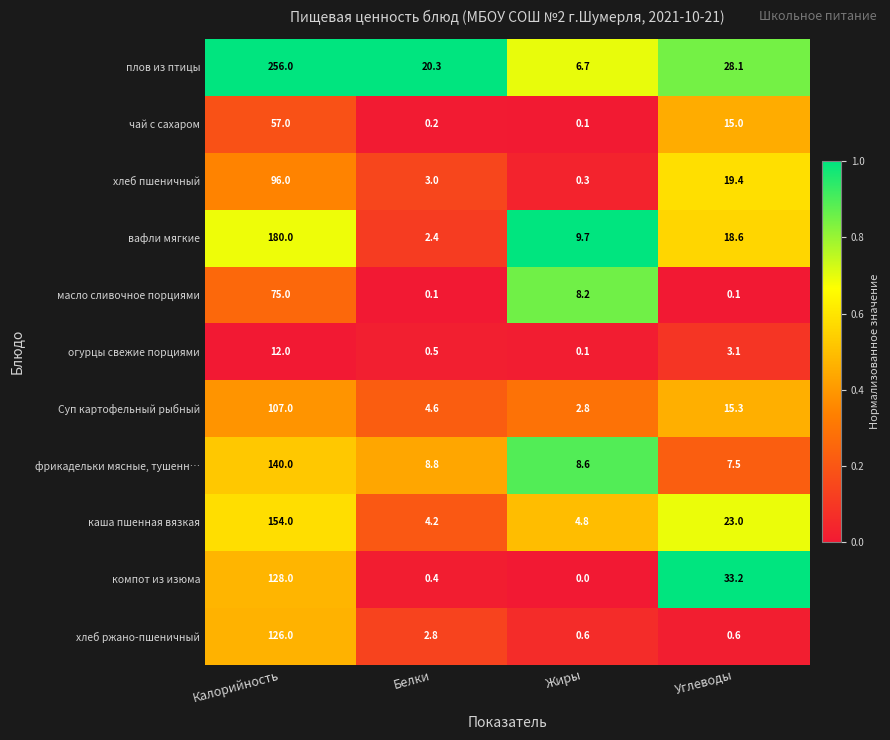

Rank the series by their maximum value, from highest to lowest.

плов из птицы, вафли мягкие, каша пшенная вязкая, фрикадельки мясные, тушенн…, компот из изюма, хлеб ржано-пшеничный, Суп картофельный рыбный, хлеб пшеничный, масло сливочное порциями, чай с сахаром, огурцы свежие порциями